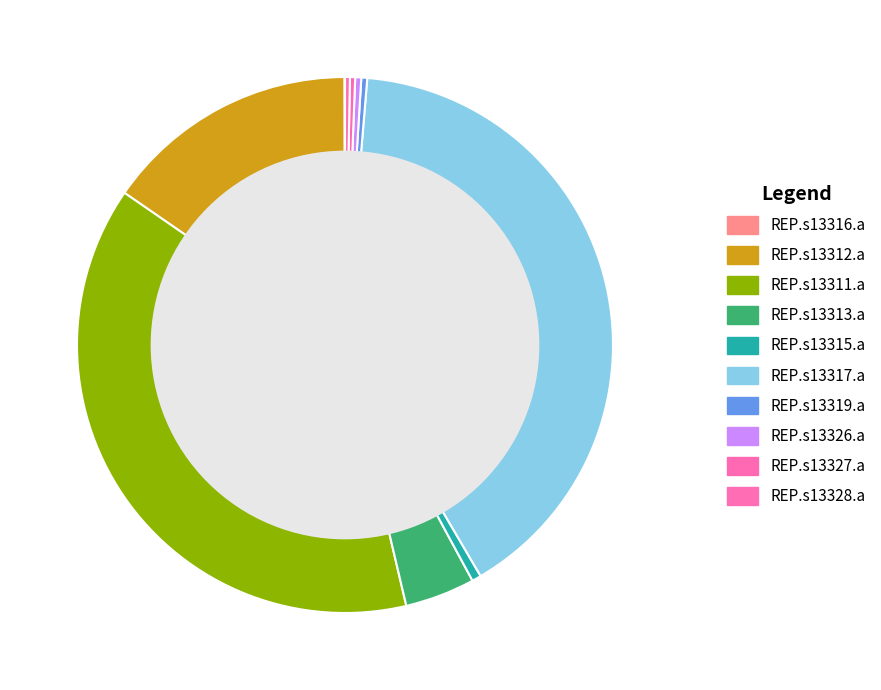

How many slices are in this pie chart?

10